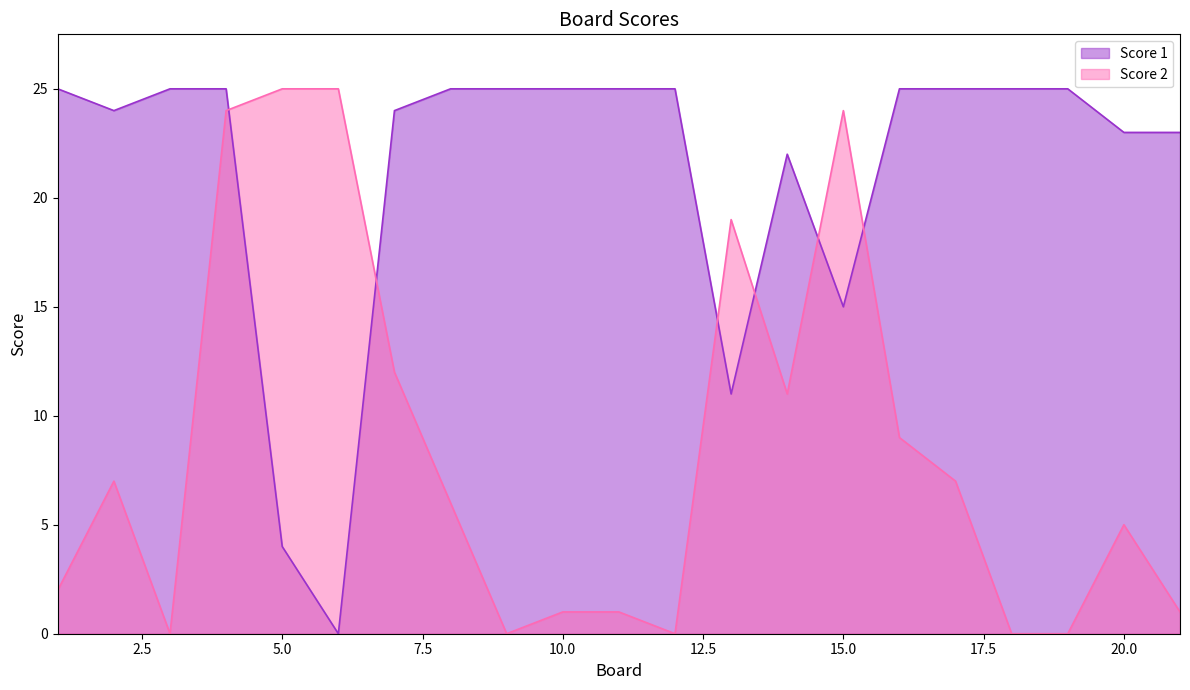

What is the average value of the Score 2 series?

9